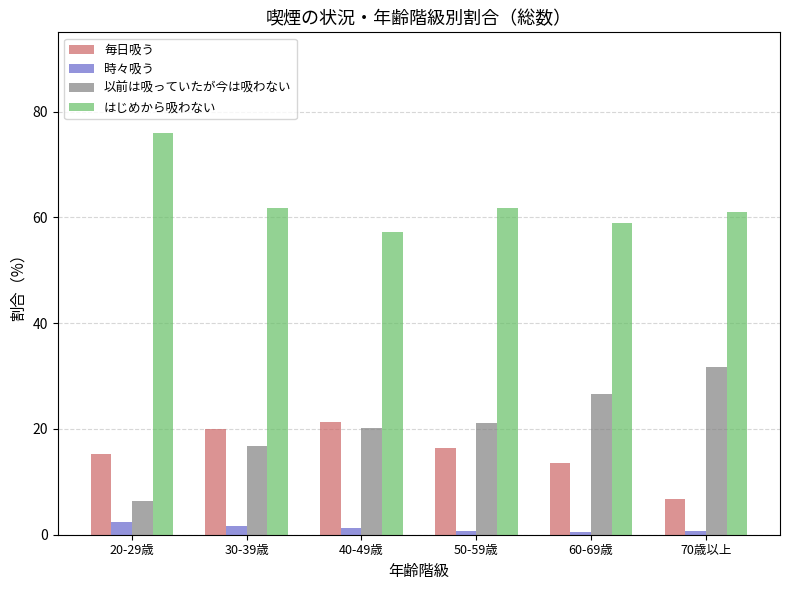

Rank the series at 70歳以上 from lowest to highest value.

時々吸う, 毎日吸う, 以前は吸っていたが今は吸わない, はじめから吸わない